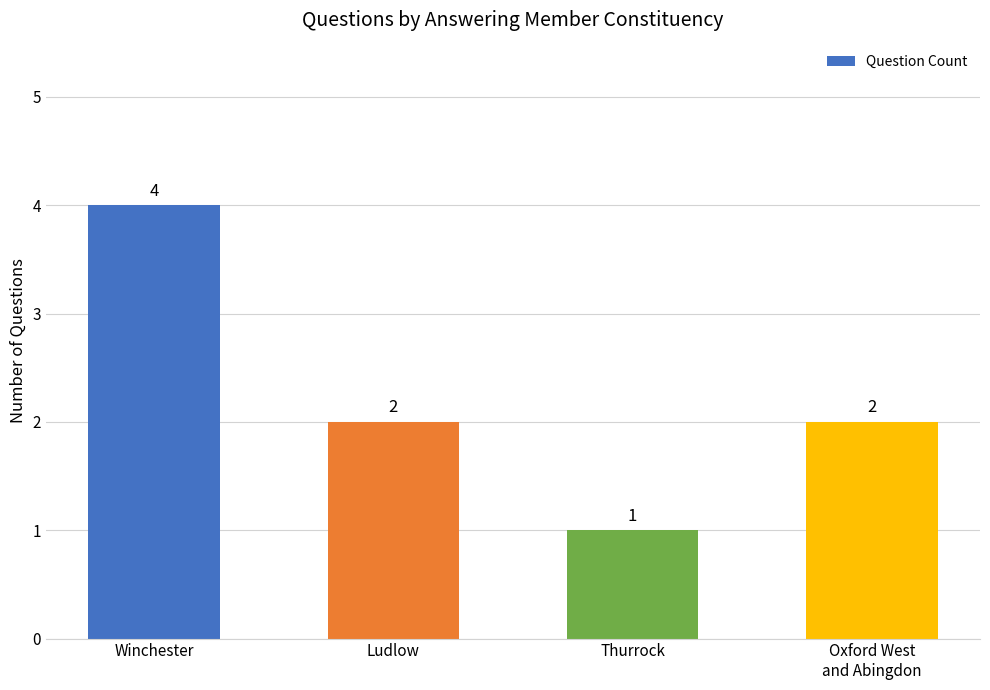

Is it true that the value at Winchester is 4?

True